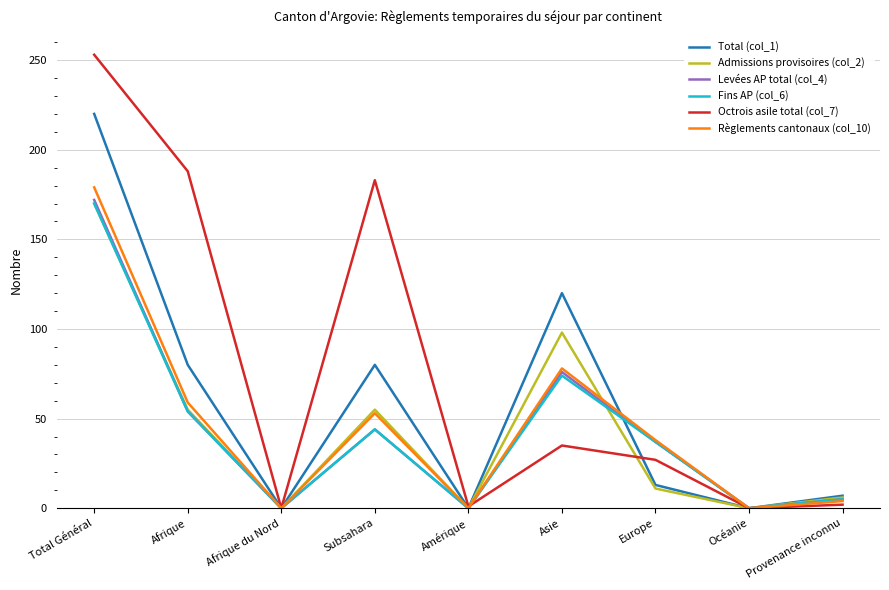

The value of Octrois asile total (col_7) at Afrique du Nord is 0. True or false?

True